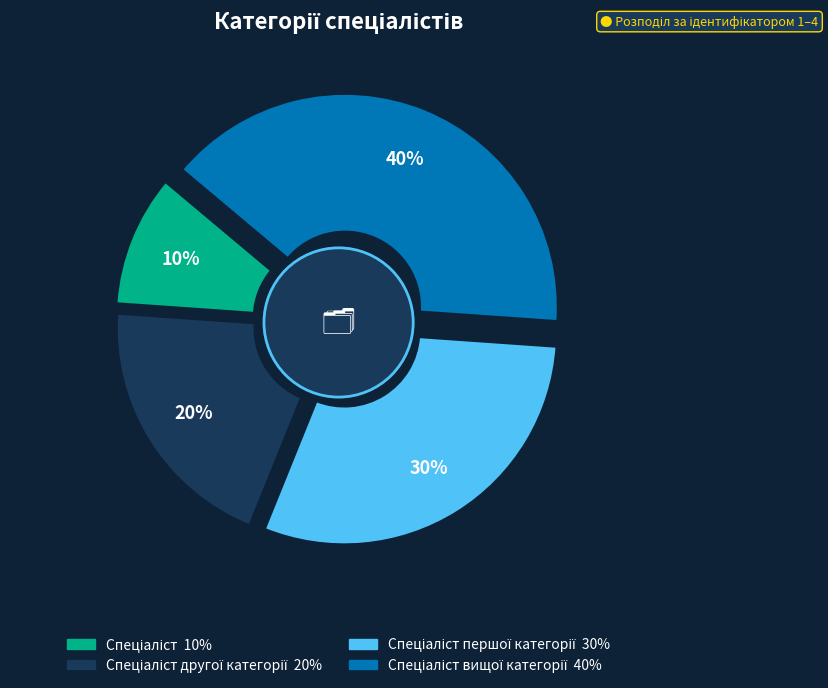

Which category has the smallest portion of the pie?

Спеціаліст